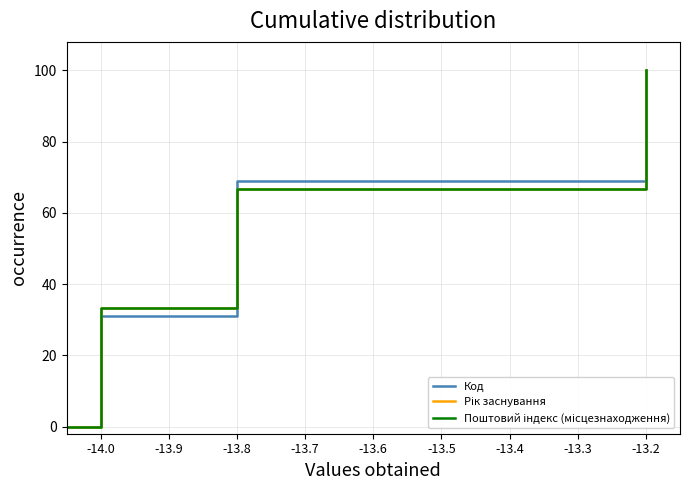

What is the highest value of the Код series?

100.0